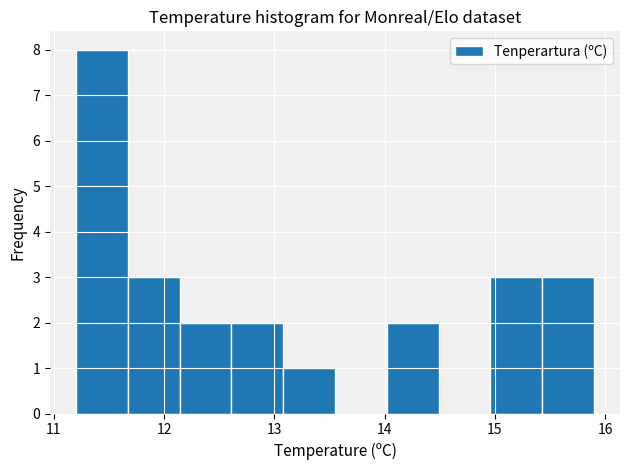

What is the height of the bar covering 15.43 to 15.90 on the x-axis? Neither the bar edges nor the heights are printed on the chart, so give them approximately, as read against the axes.

3